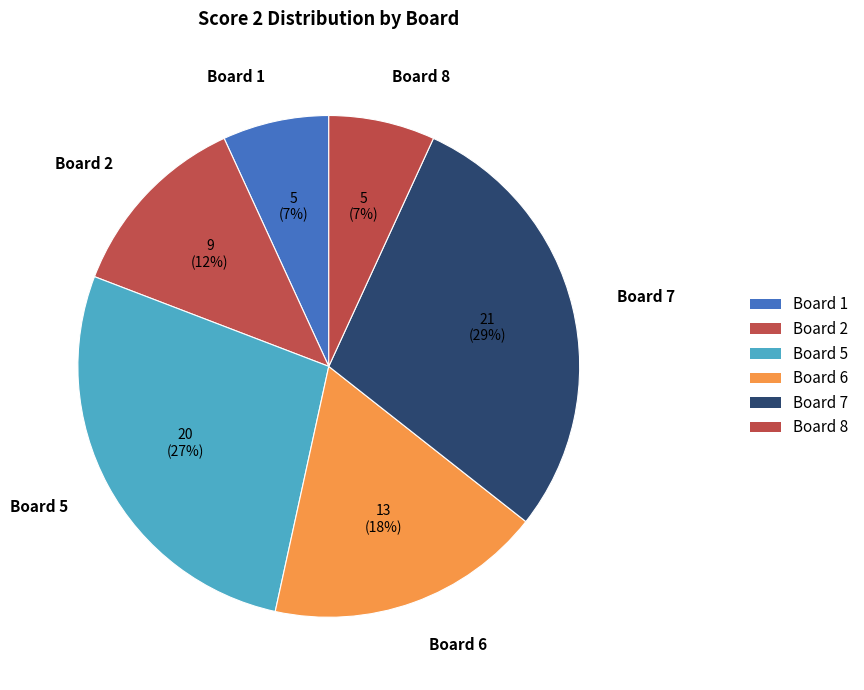

Count the number of slices in the pie.

6